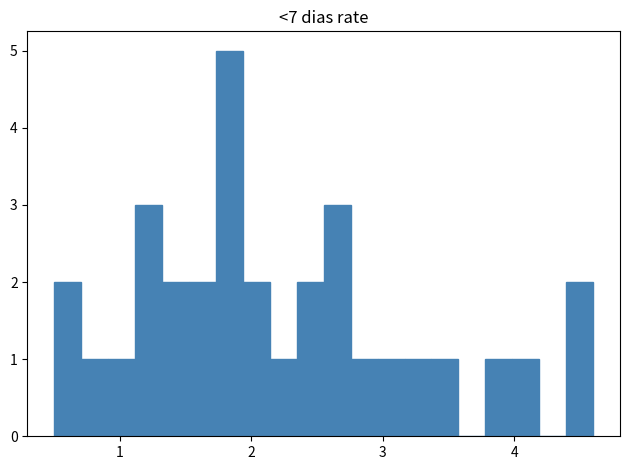

Read against the x-axis, roughly where is the centre of the tallest bar?

1.8